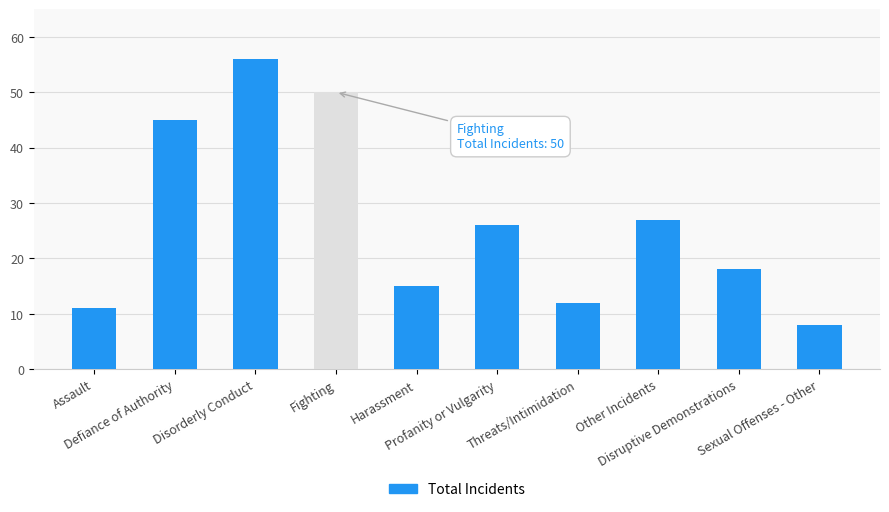

Is it true that the value at Assault is 11?

True